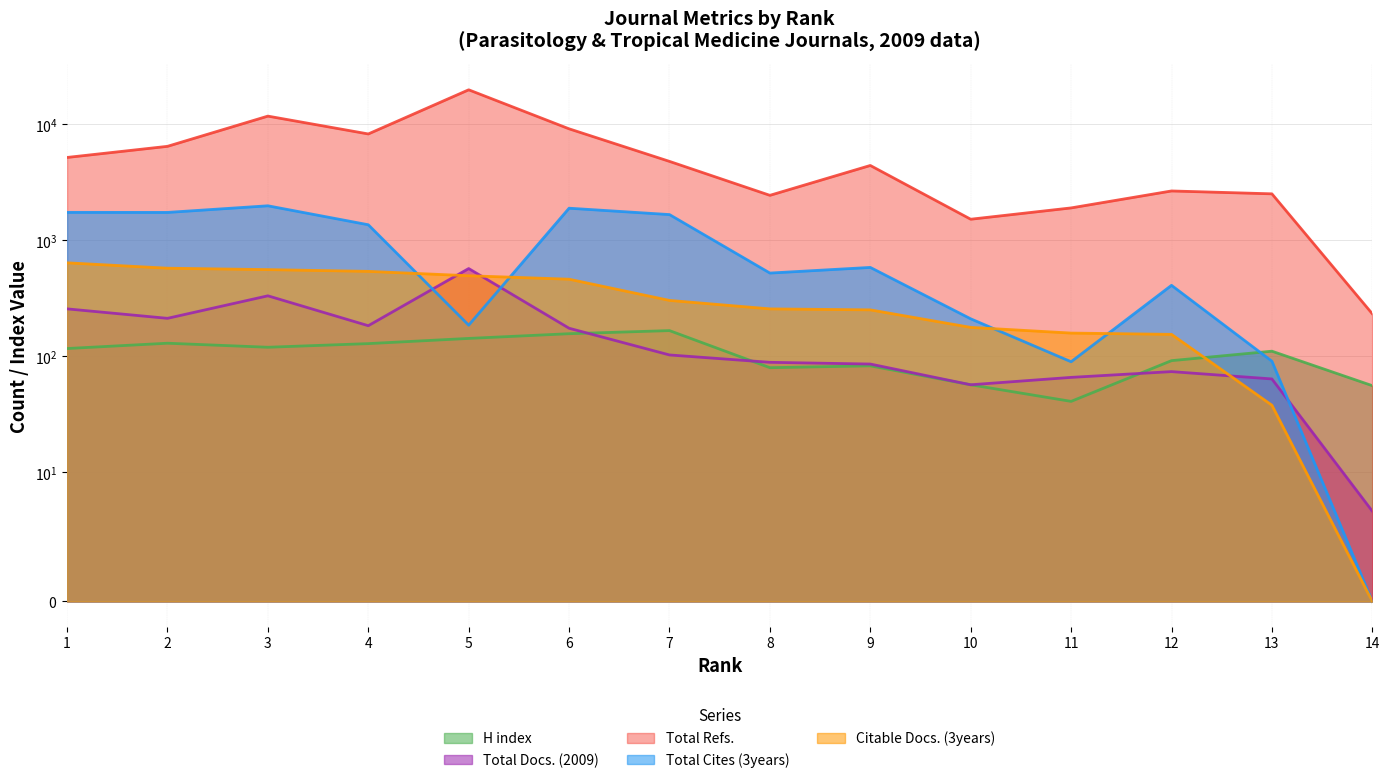

How many lines are shown in the chart?

5